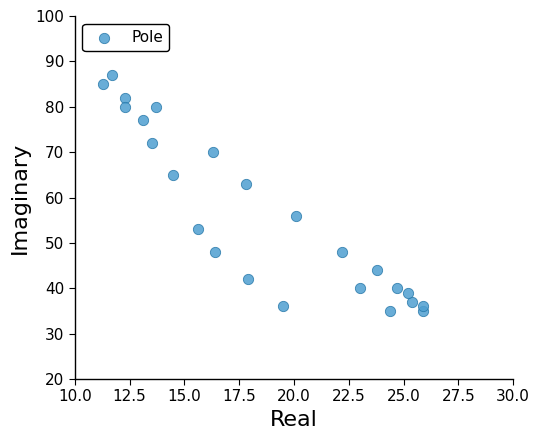

What is the range of Y values (max minus min)?

52